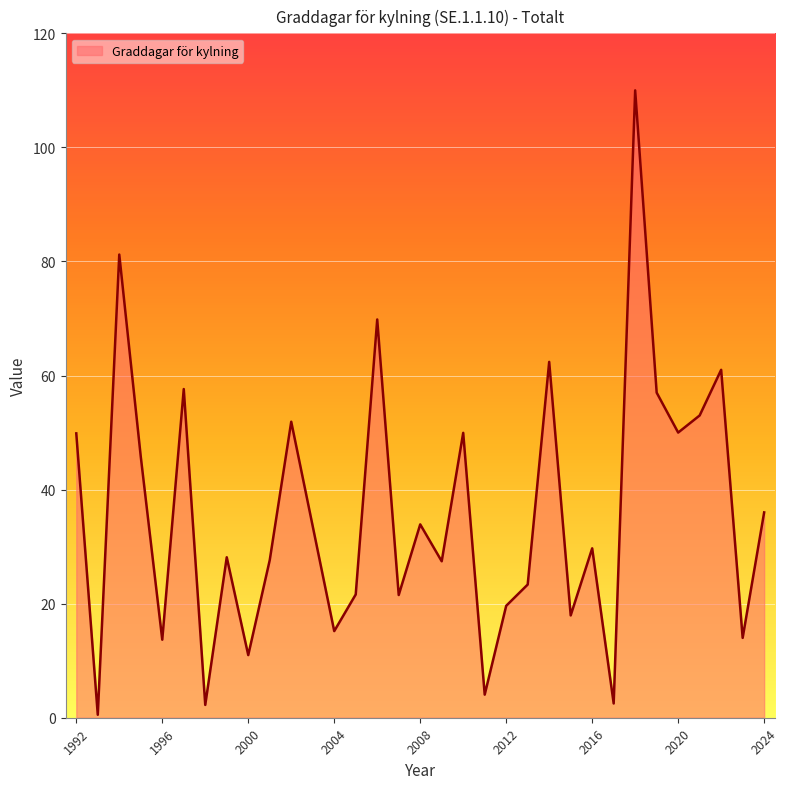

What is the difference between the maximum and minimum values?

109.5